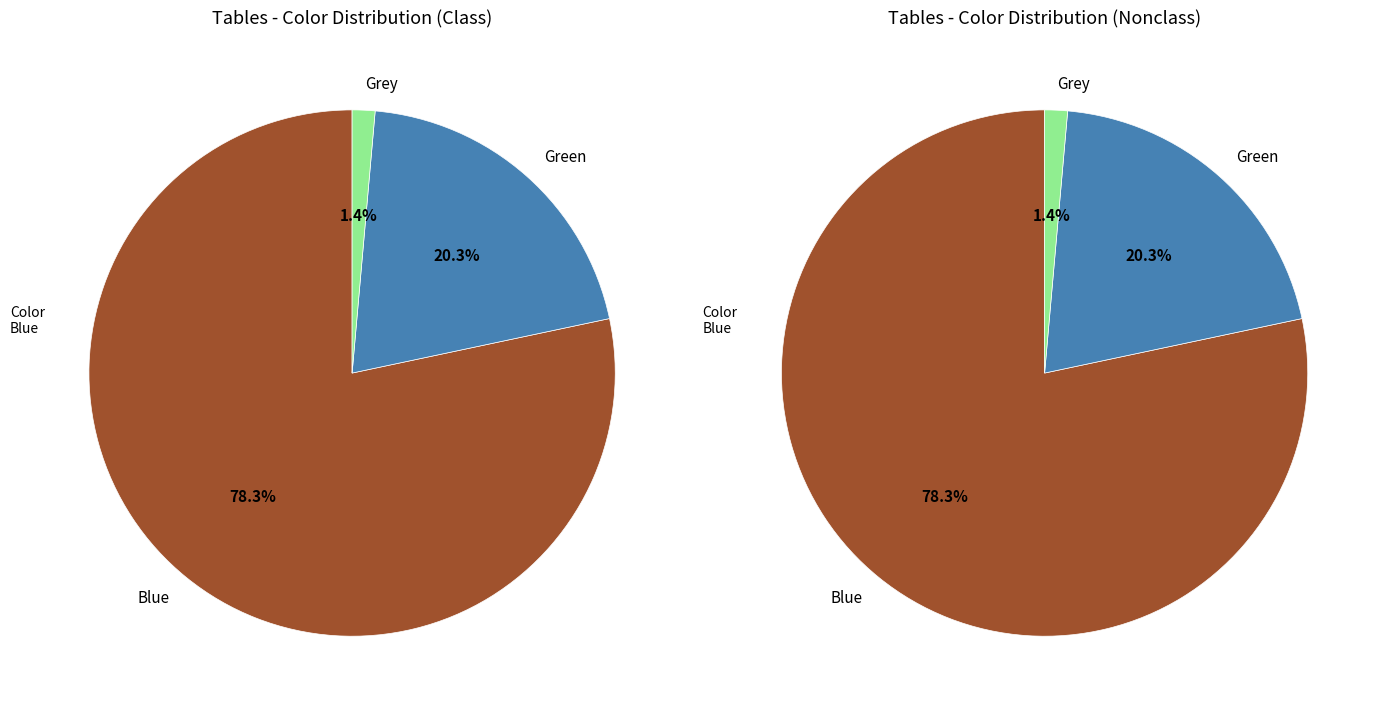

Which slice represents more than half of the pie?

Blue